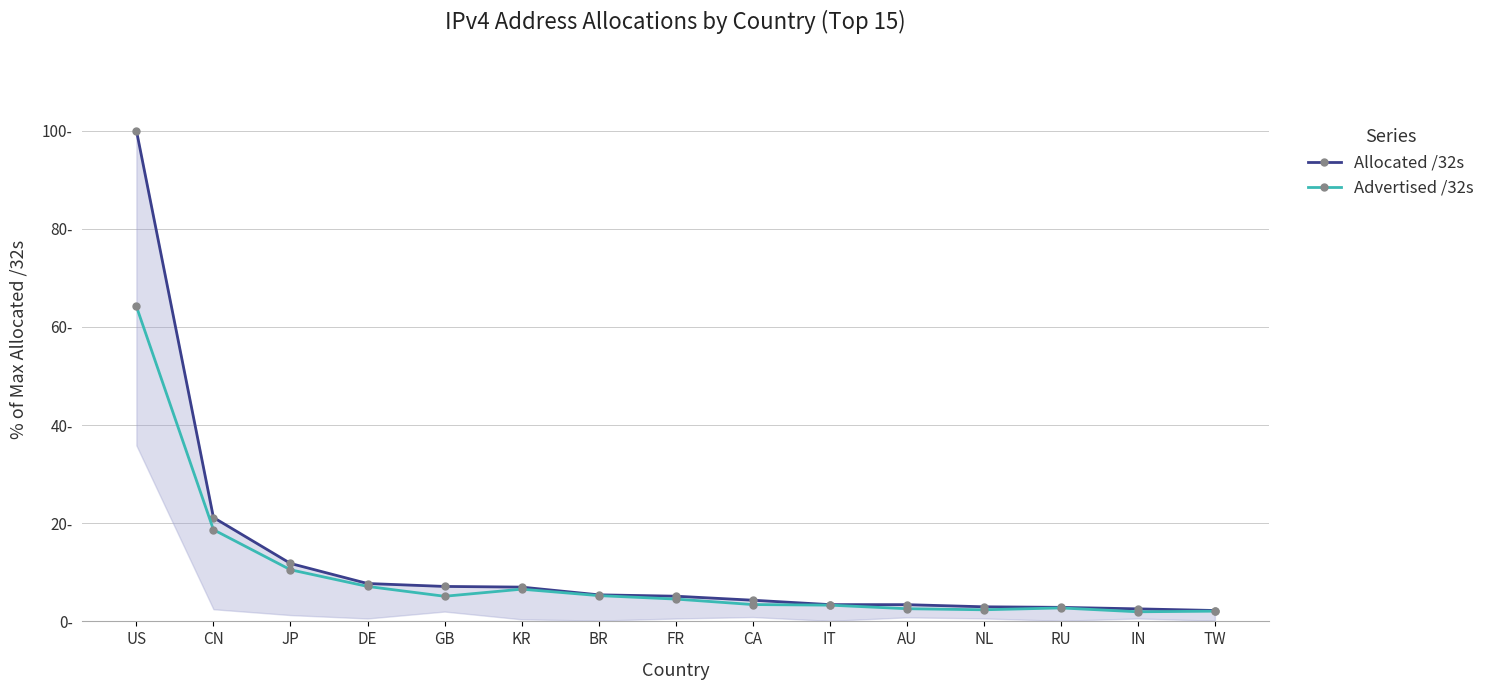

Which has a higher value, CN or AU?

CN